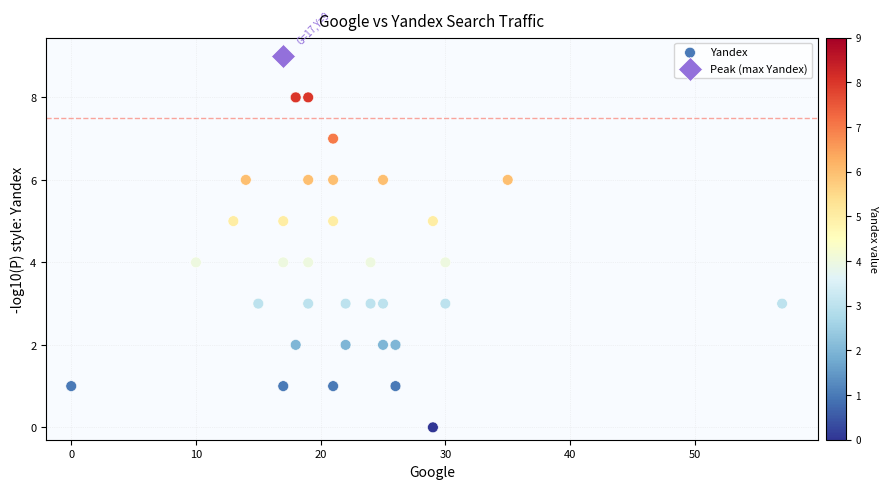

What are all the series names shown in the legend?

Yandex, Peak (max Yandex)